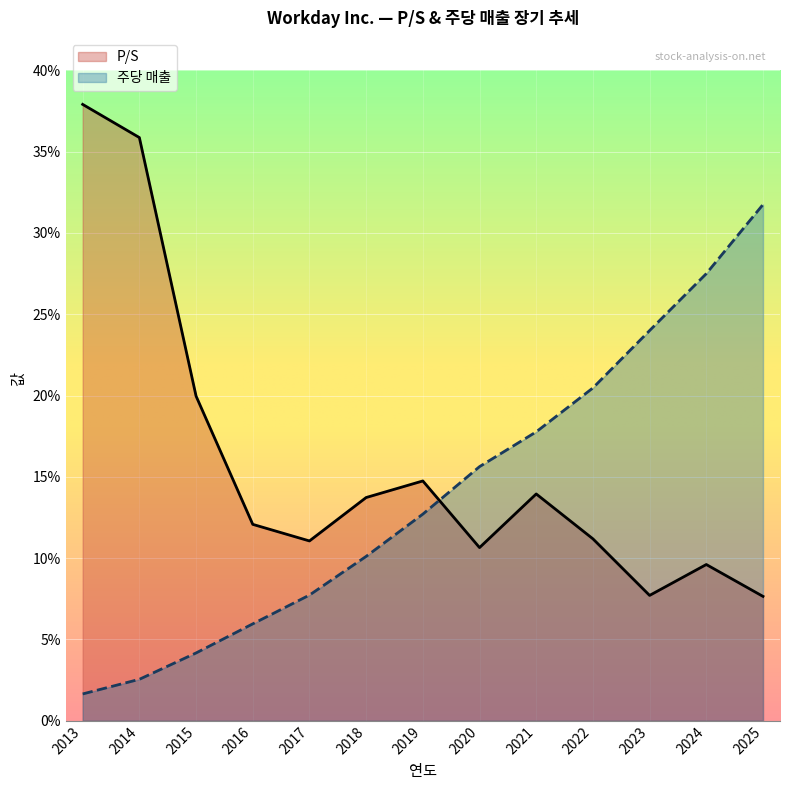

What are all the series names shown in the legend?

P/S, 주당 매출